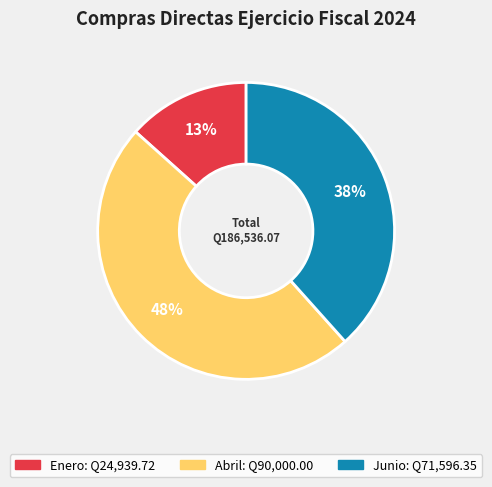

Count the number of slices in the pie.

3